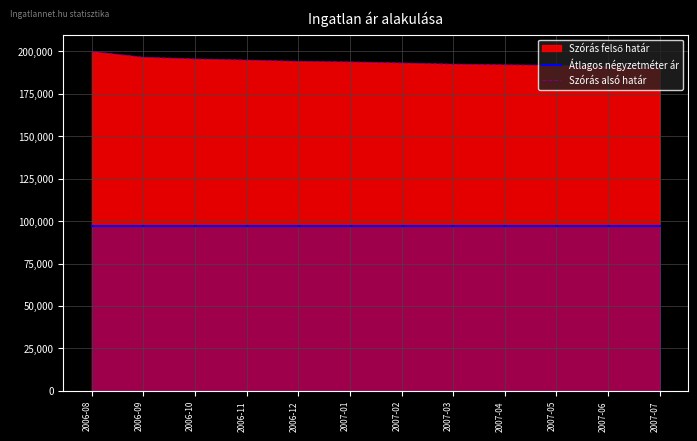

Rank the categories by Szórás alsó határ value from highest to lowest.

2006-08, 2006-09, 2006-10, 2006-11, 2006-12, 2007-01, 2007-02, 2007-03, 2007-04, 2007-05, 2007-06, 2007-07